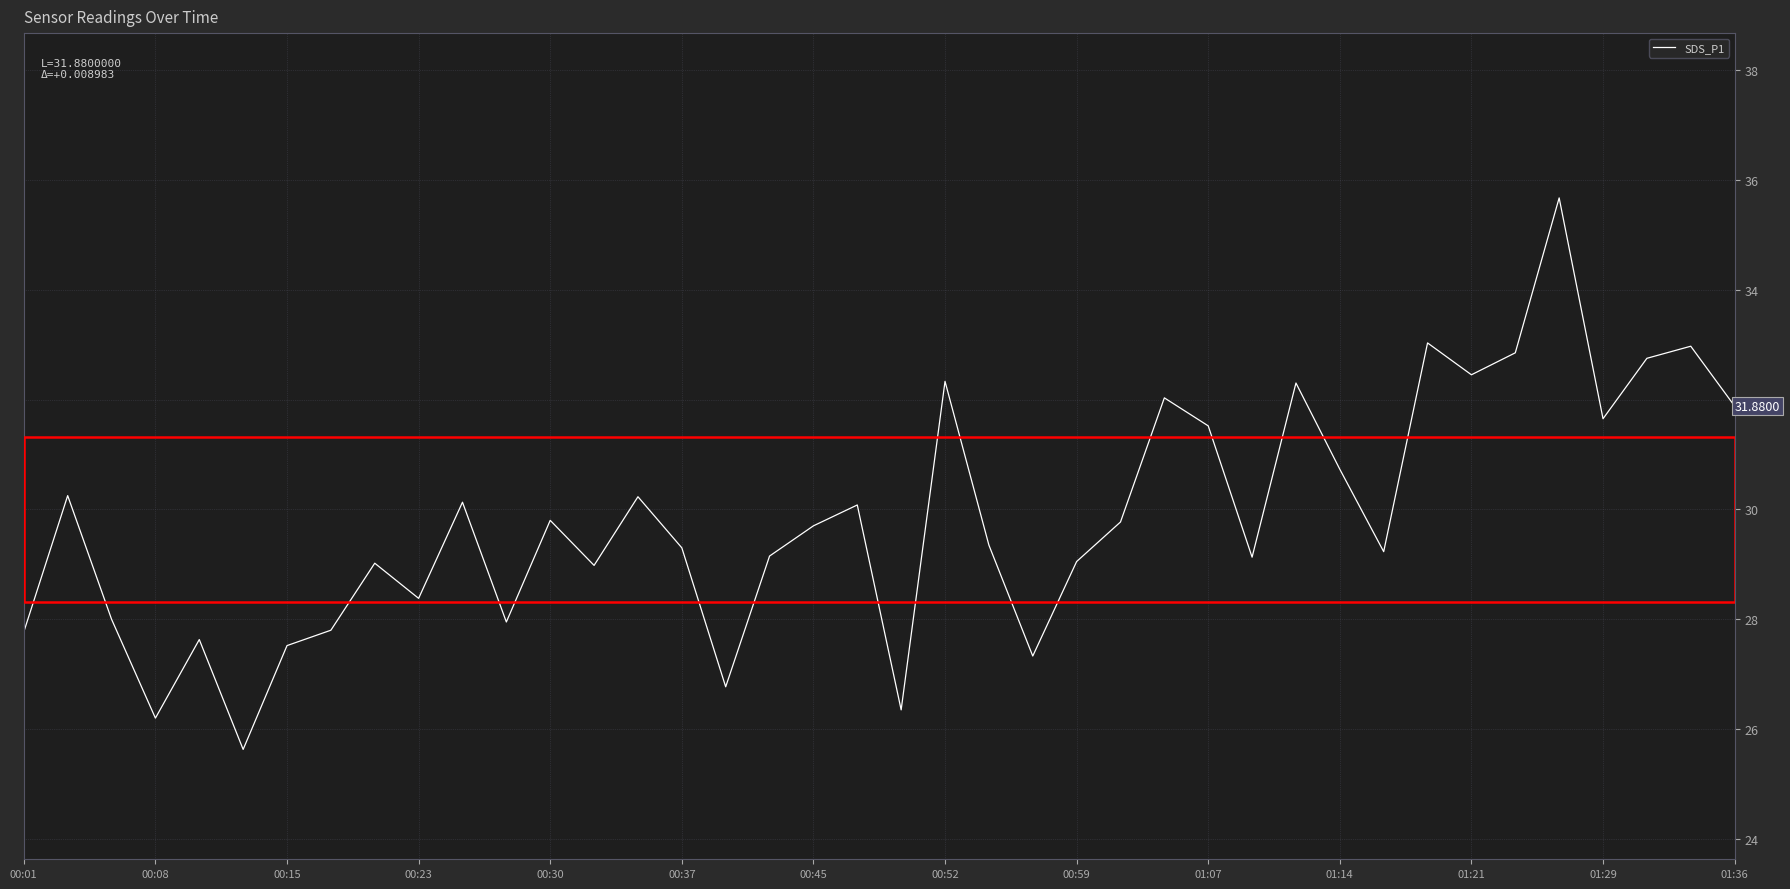

What is the difference between the maximum and minimum values?

10.0